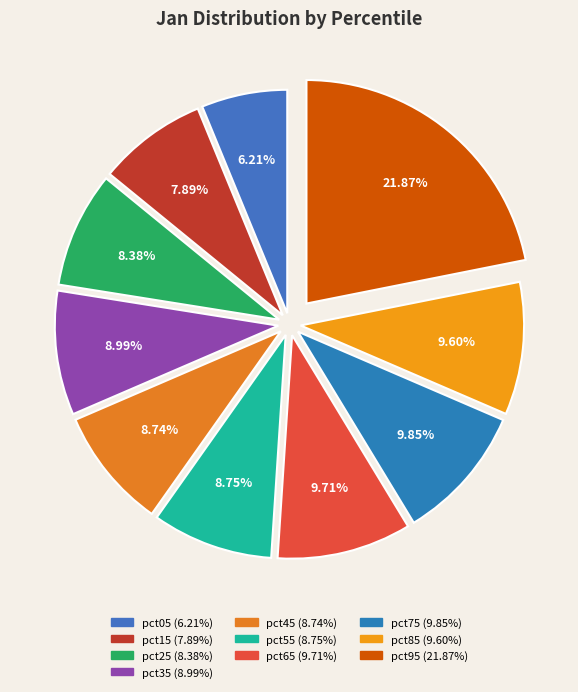

To the nearest percent, what is the difference between the pct65 and pct15 slice percentages?

2%